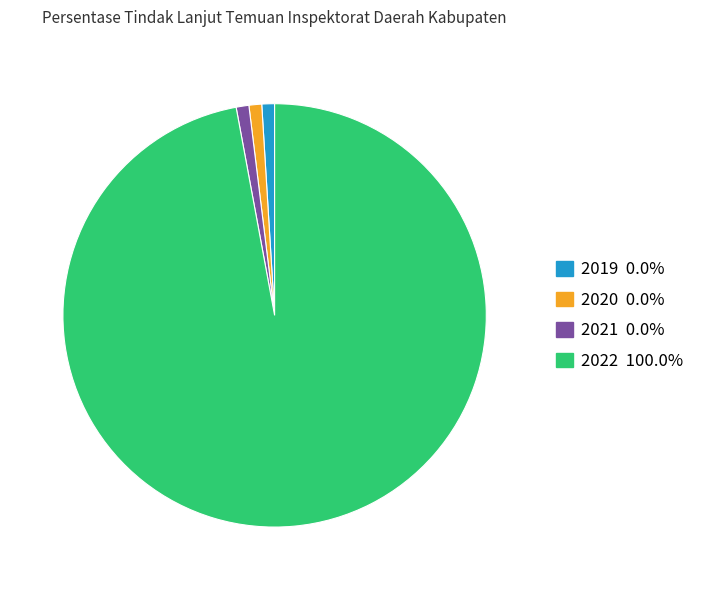

Count the number of slices in the pie.

4